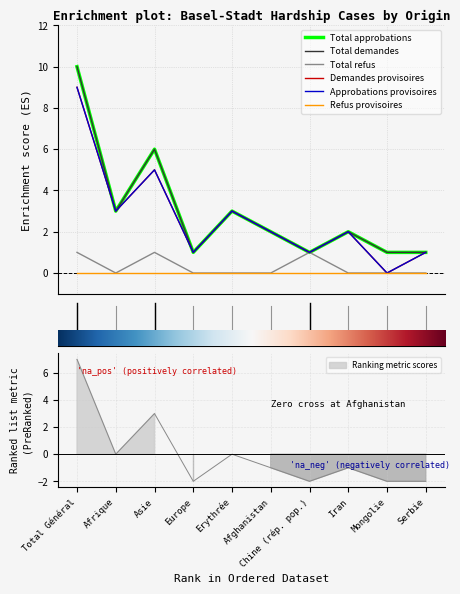

Rank the categories by Total refus value from lowest to highest.

Afrique, Europe, Erythrée, Afghanistan, Iran, Mongolie, Serbie, Total Général, Asie, Chine (rép. pop.)